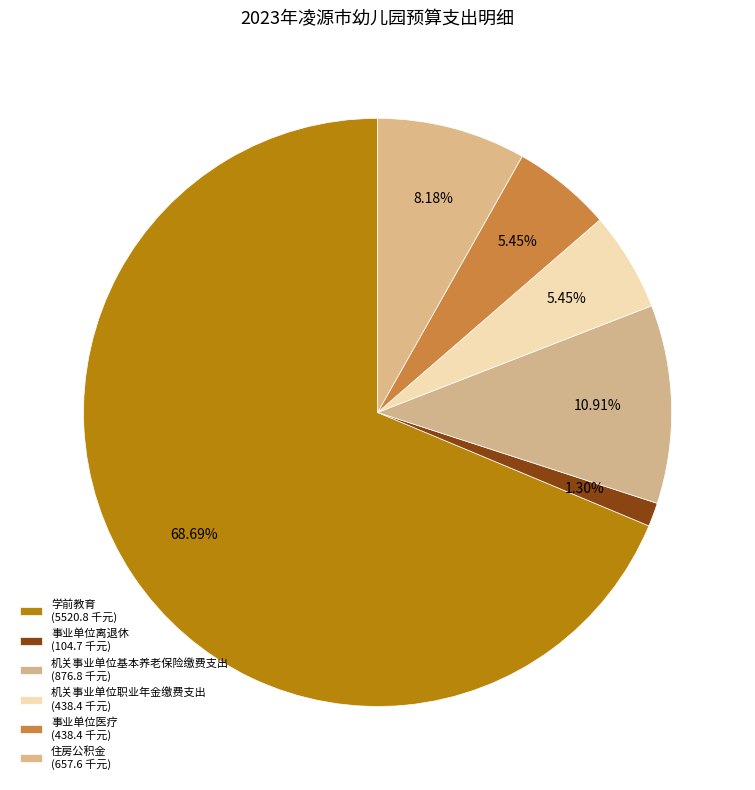

Is there any slice that represents more than half of the pie?

Yes